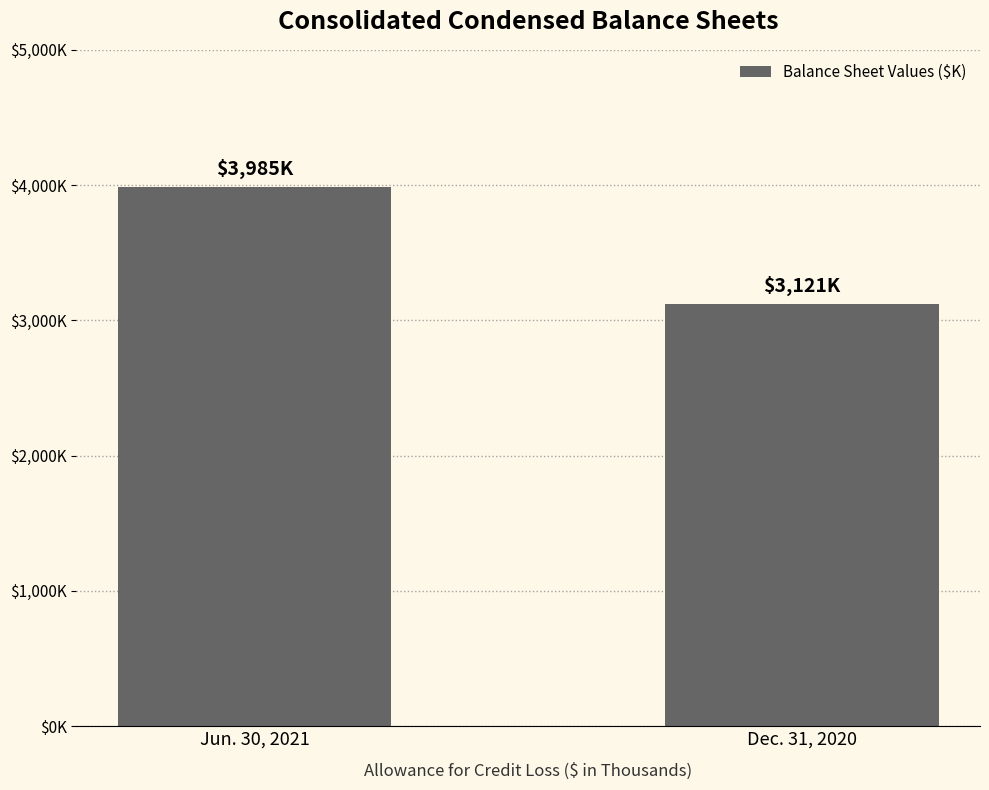

Which label corresponds to the largest value in the chart?

Jun. 30, 2021